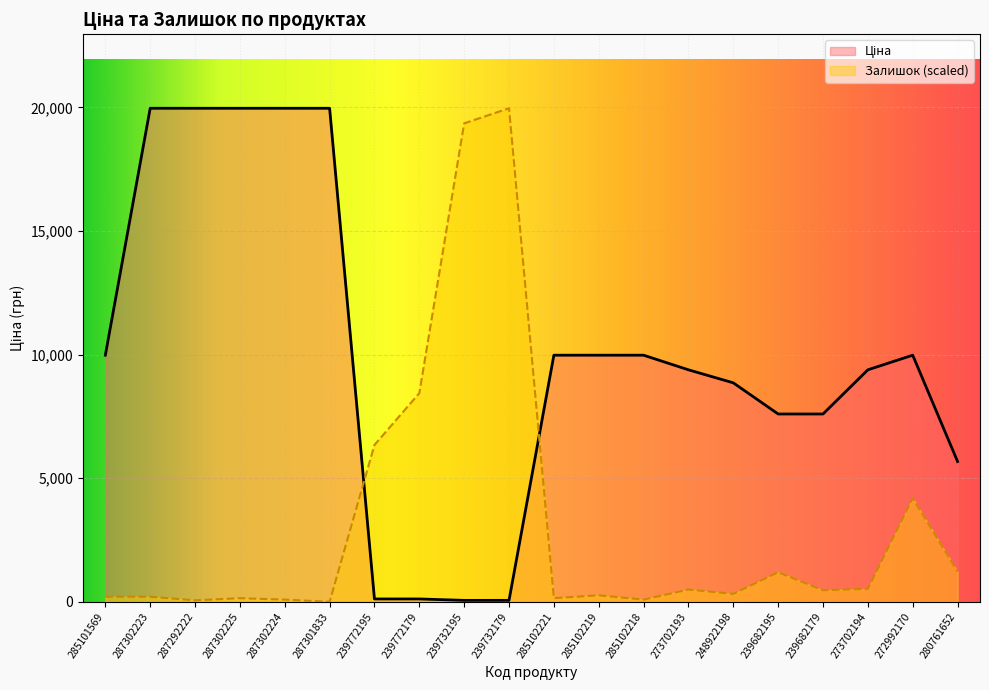

Which series changed the most between 239772195 and 239732179?

Залишок (scaled)